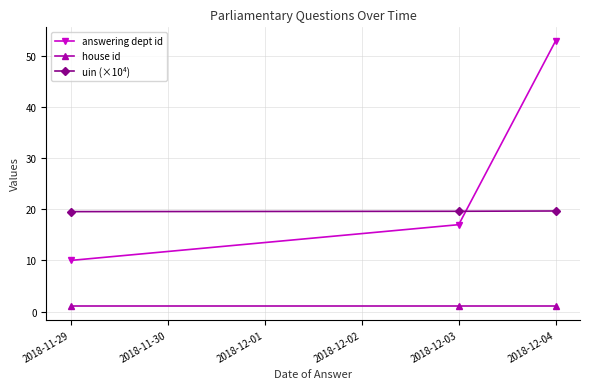

List the series in order of their peak value, highest first.

answering dept id, uin (×10⁴), house id